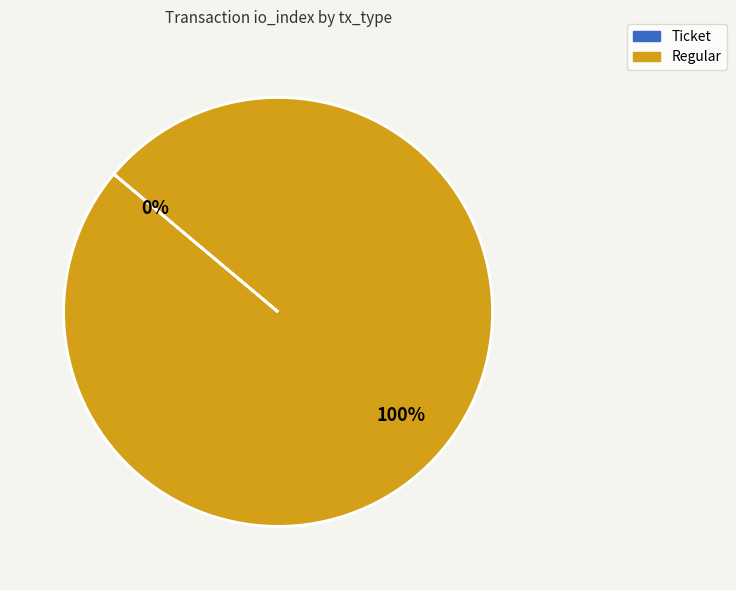

Does any single category account for the majority?

Yes